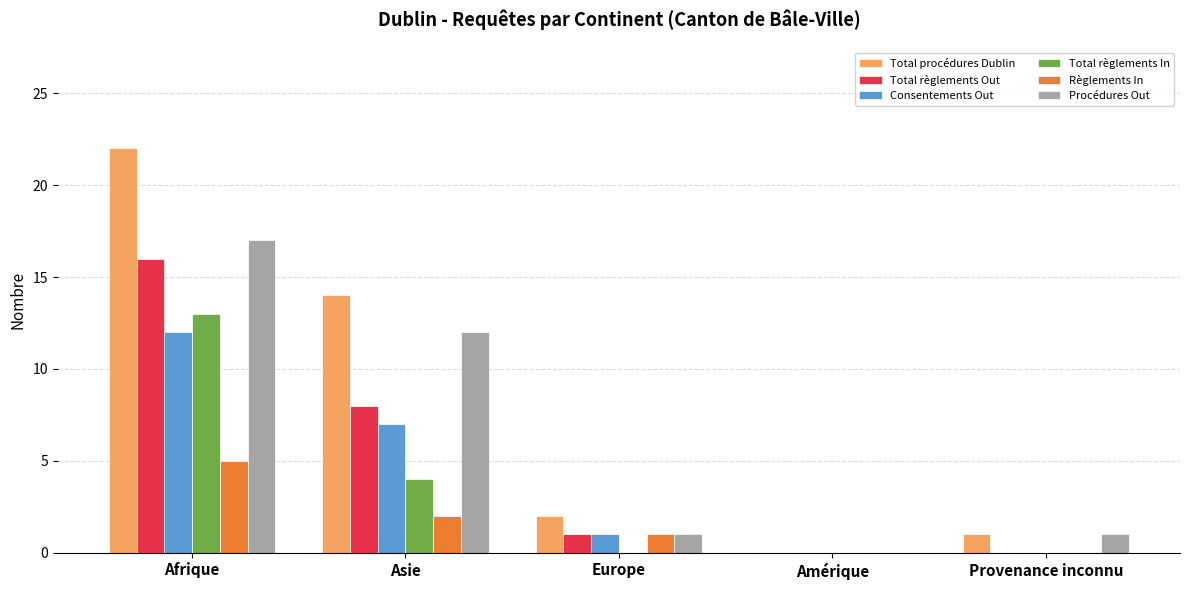

True or false: Procédures Out has a value of 16 at Asie.

False